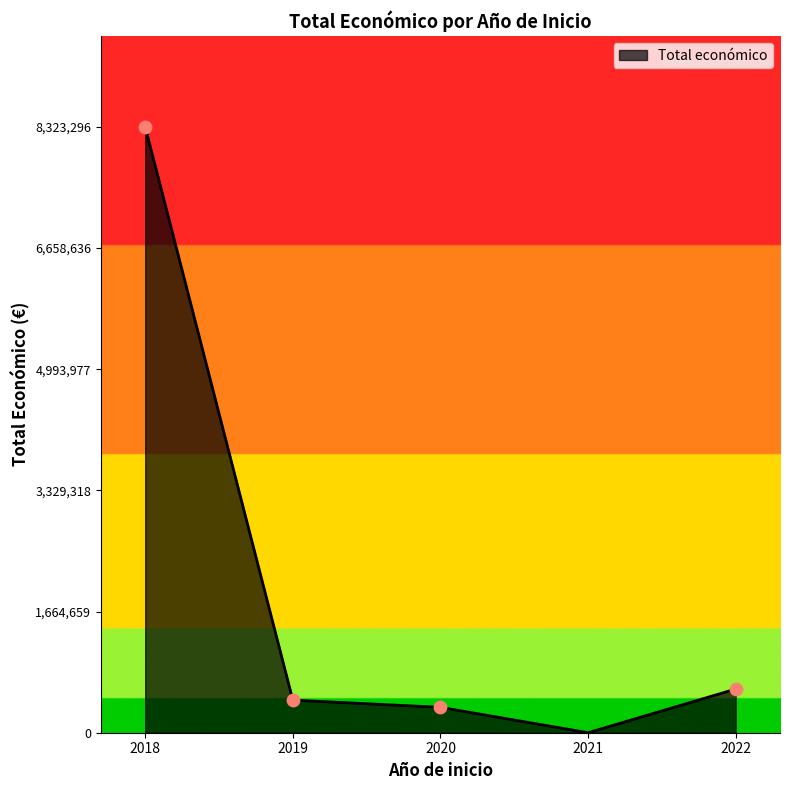

What is the ratio of the value at 2022 to the value at 2019?

1.3